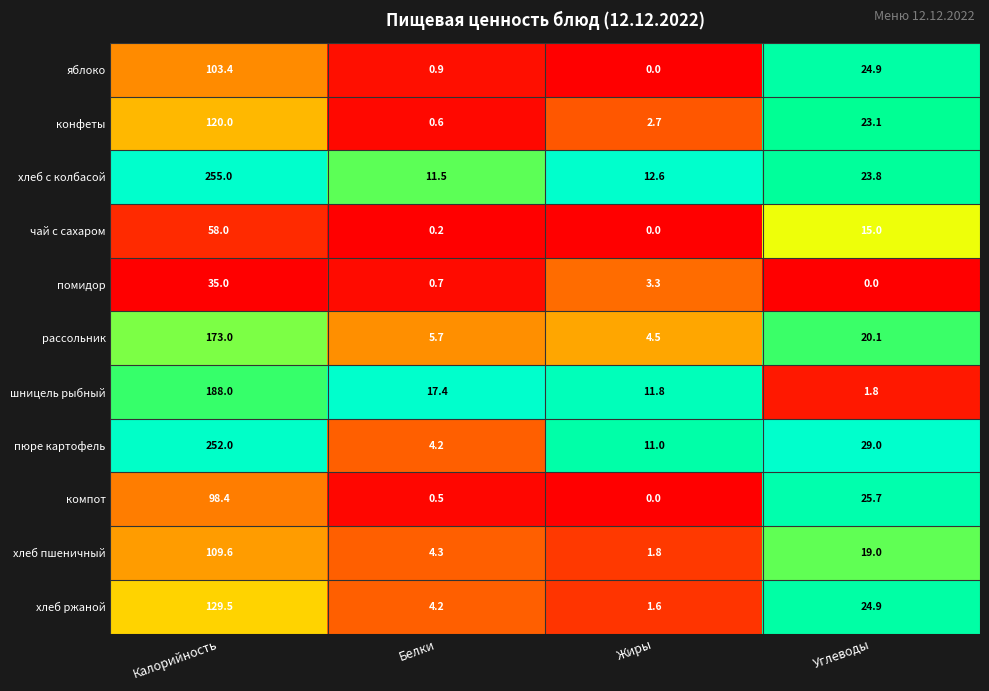

What is the average value of the хлеб с колбасой series?

75.7